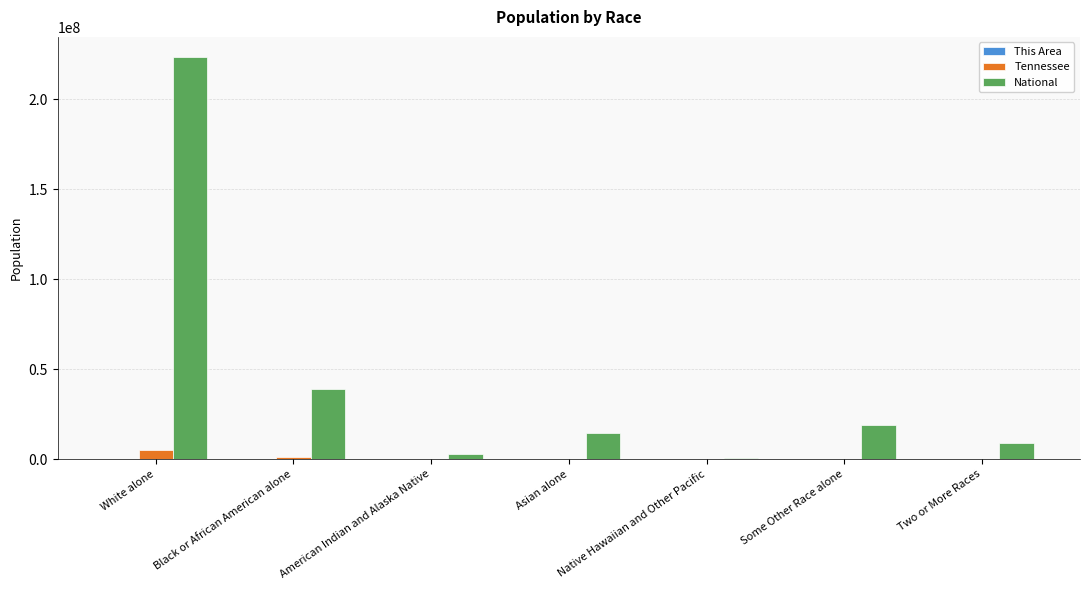

How many data points does each series have?

7